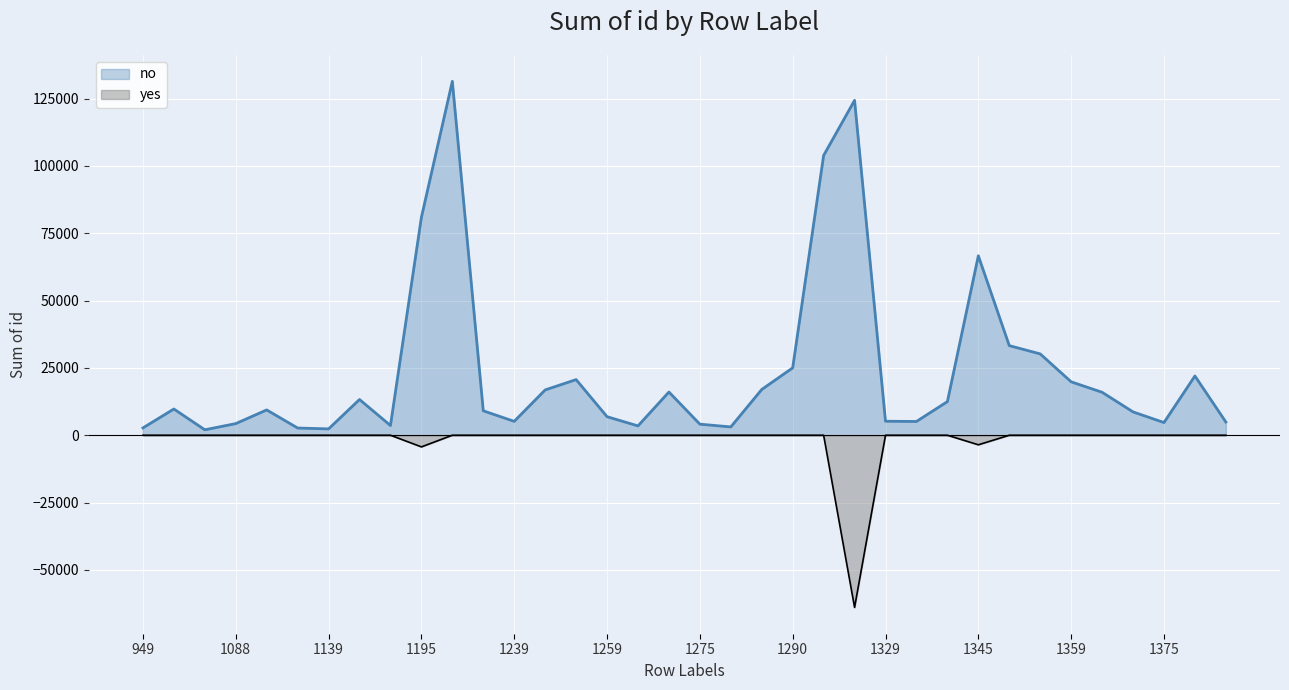

Rank the categories by no value from highest to lowest.

1199, 1299, 1295, 1195, 1345, 1349, 1354, 1290, 1379, 1249, 1359, 1288, 1245, 1268, 1368, 1149, 1344, 999, 1099, 1238, 1369, 1259, 1329, 1239, 1339, 1389, 1375, 1088, 1275, 1175, 1260, 1279, 949, 1119, 1139, 1049